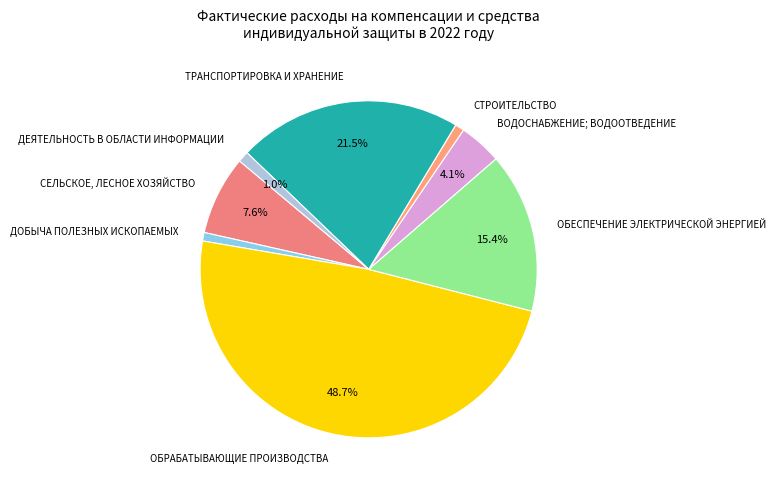

What percentage do ОБЕСПЕЧЕНИЕ ЭЛЕКТРИЧЕСКОЙ ЭНЕРГИЕЙ and СЕЛЬСКОЕ, ЛЕСНОЕ ХОЗЯЙСТВО together represent?

23.0%